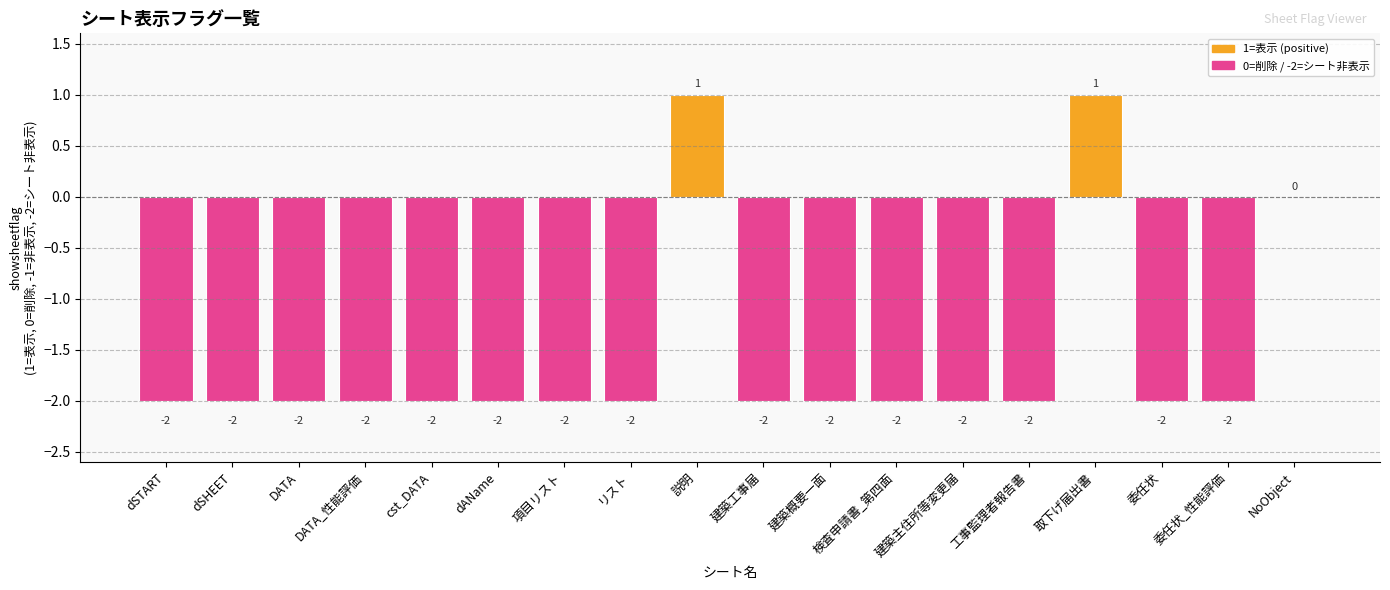

Which has a higher value, NoObject or 建築主住所等変更届?

NoObject